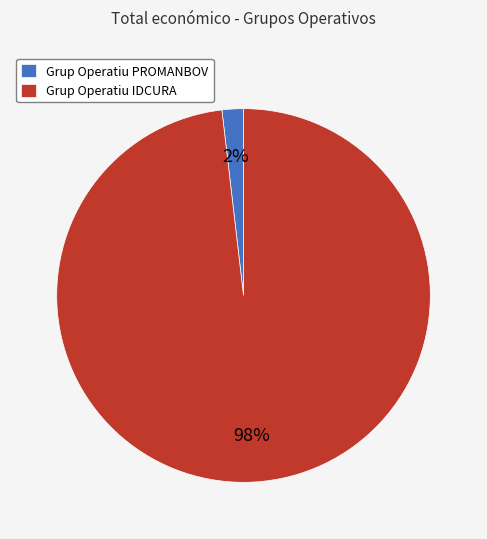

Between Grup Operatiu IDCURA and Grup Operatiu PROMANBOV, which is larger?

Grup Operatiu IDCURA